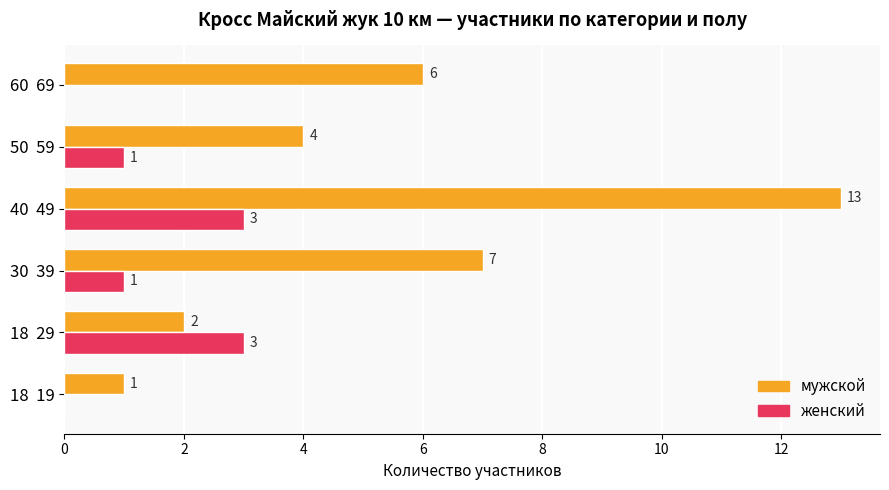

Which label corresponds to the largest value in the chart?

40  49